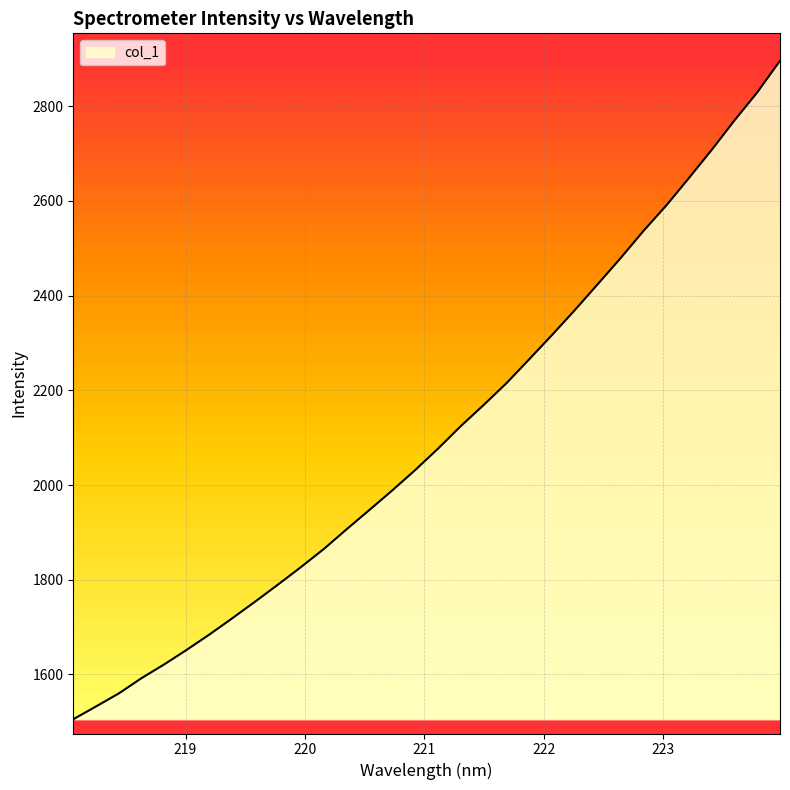

What is the difference between the maximum and minimum values?

1390.7